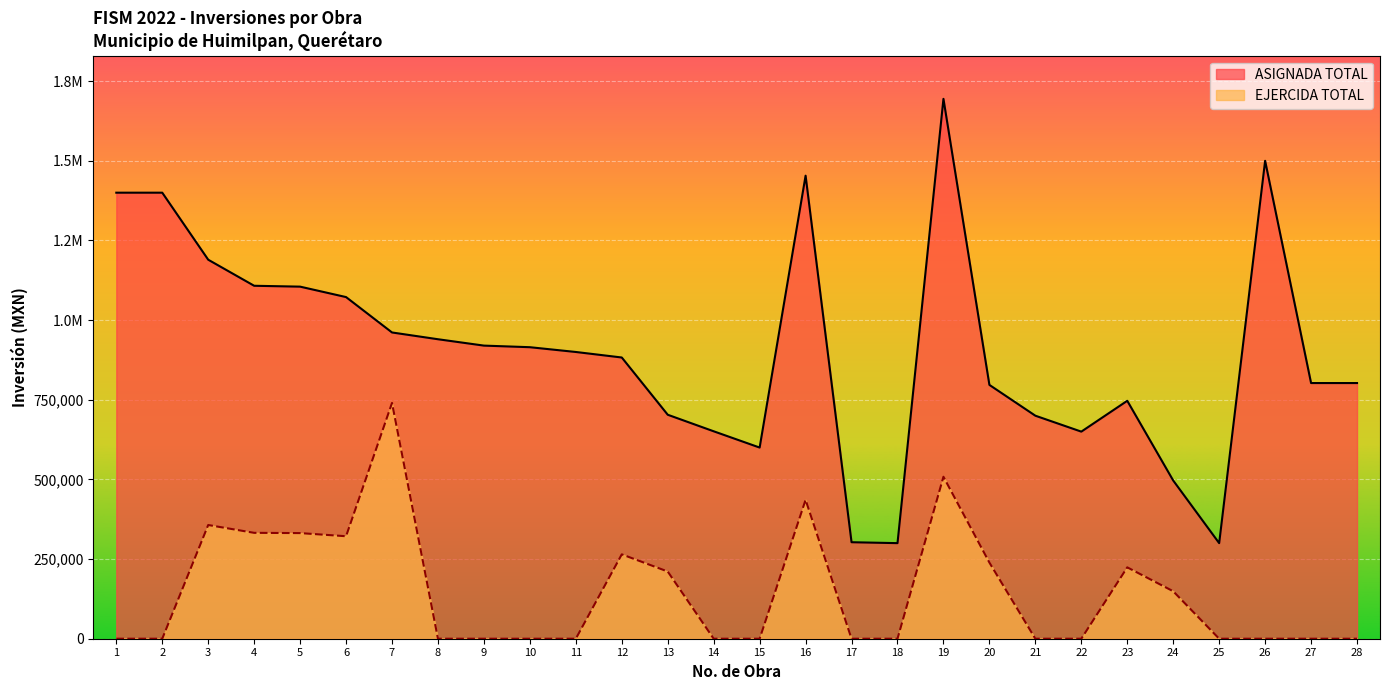

Is it true that EJERCIDA TOTAL equals 332345.3 at 4?

True